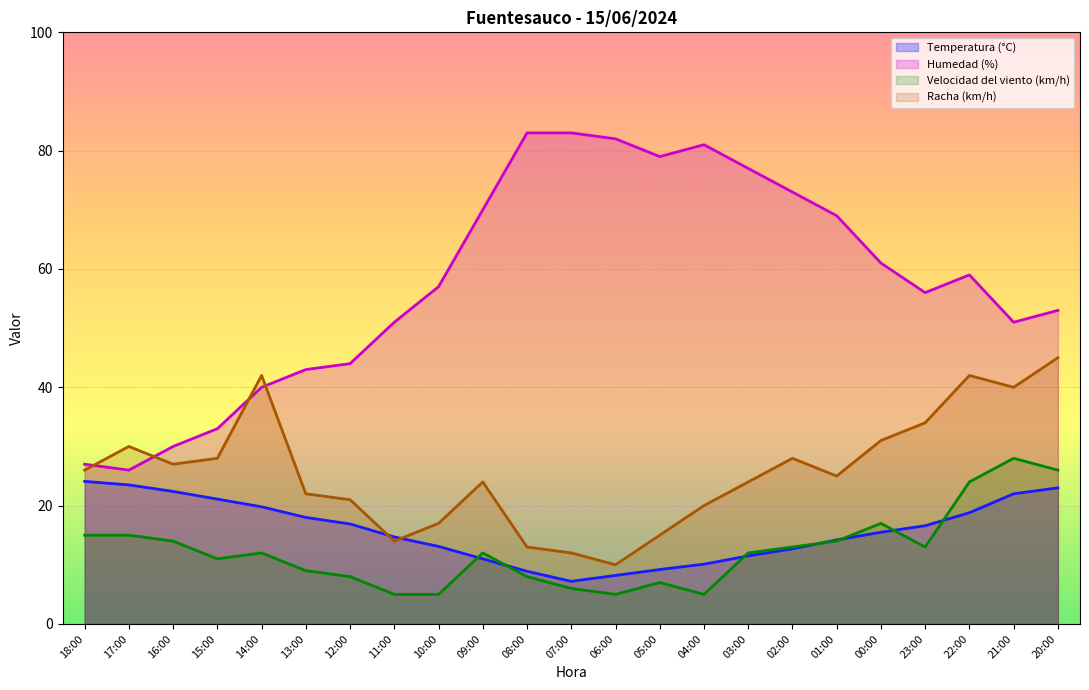

What is the sum of all Racha (km/h) values?

590.0